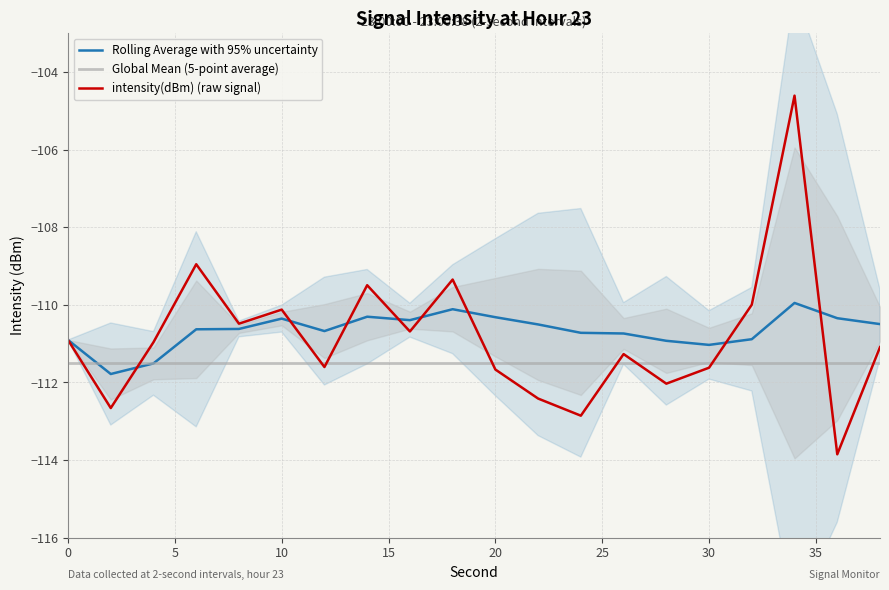

Is it true that Global Mean (5-point average) equals -111.5 at 0?

True